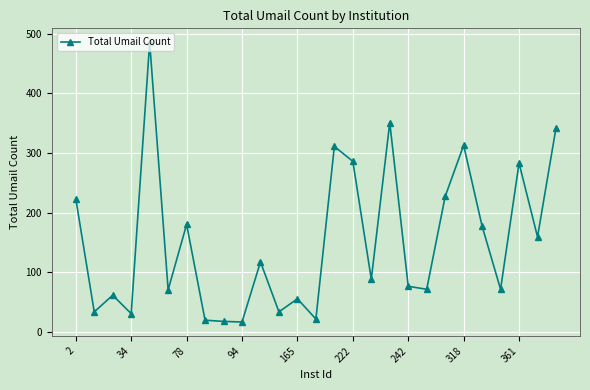

What is the value of the 2nd point from the left?

33